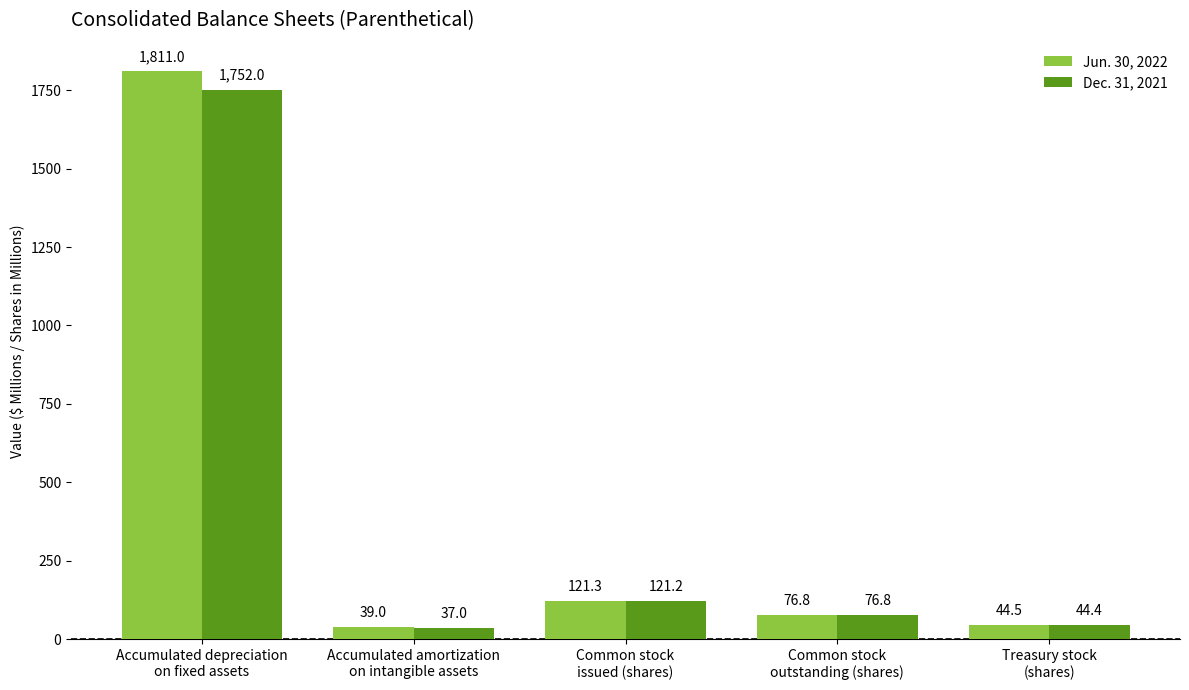

How many bars are there in total?

10